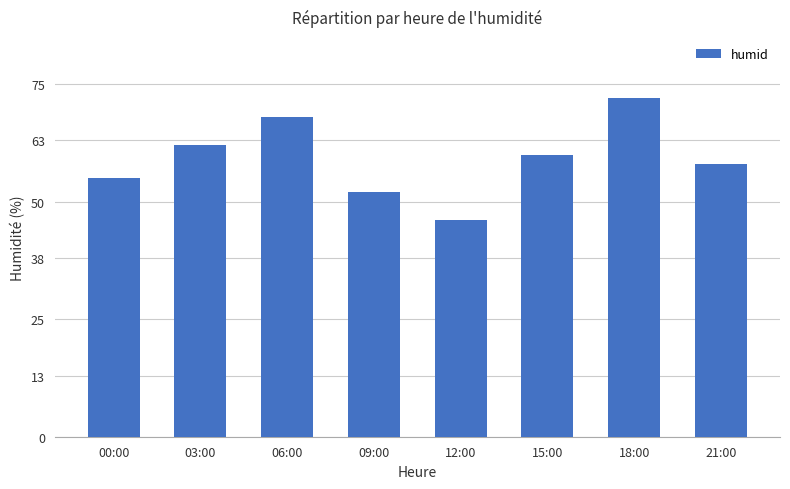

What is the sum of the values at 06:00 and 03:00?

130